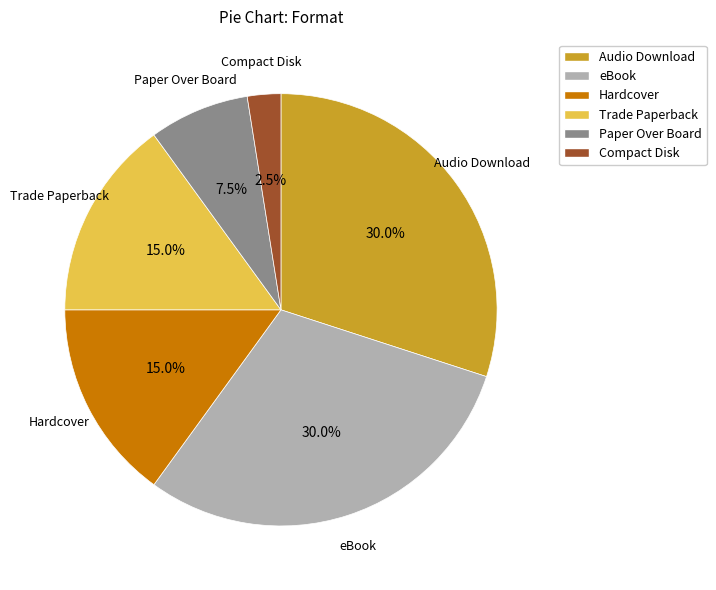

Is Audio Download the majority of the pie?

No